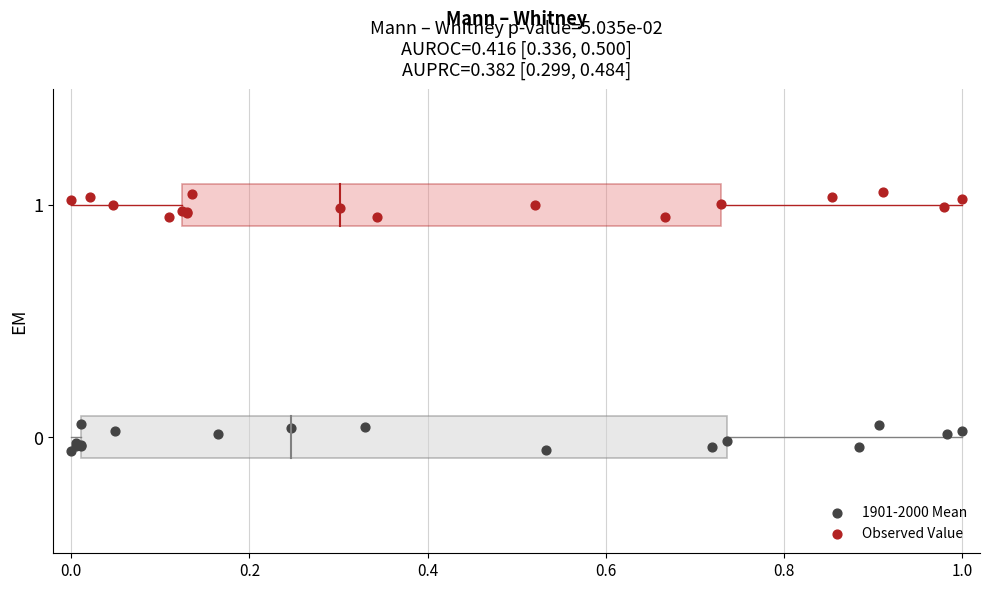

Which series reaches the maximum Y coordinate?

Observed Value